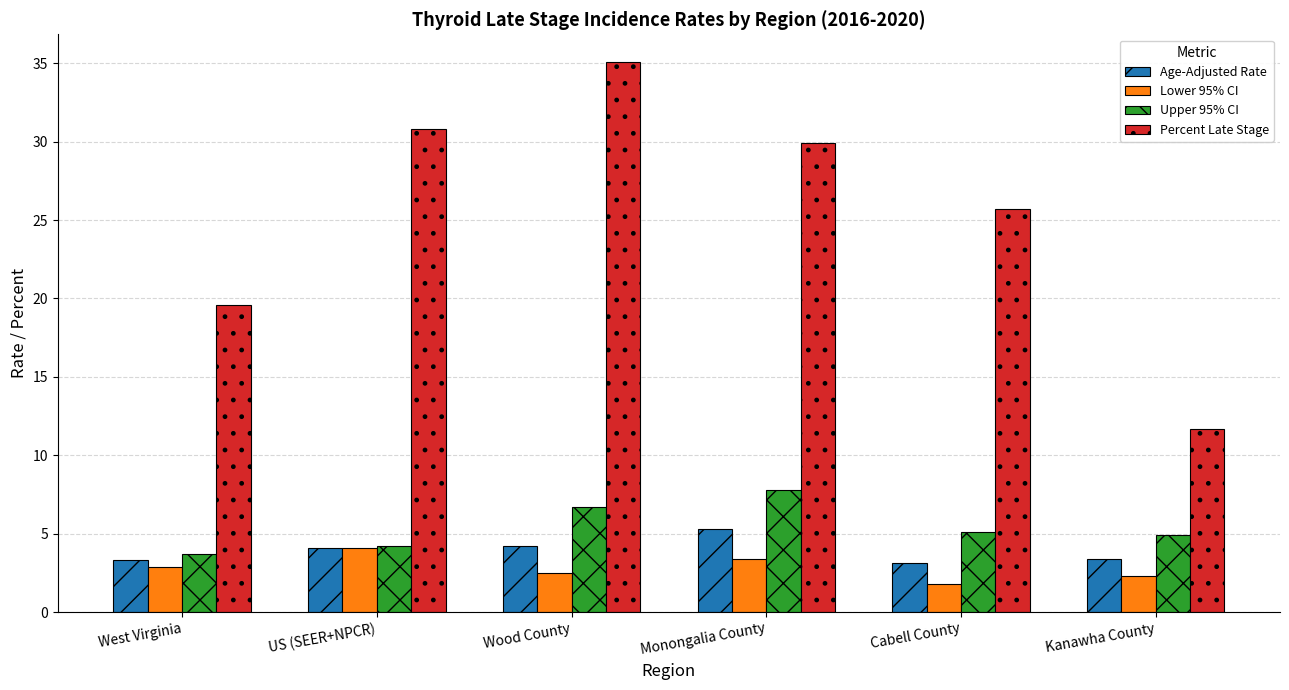

At which label does Percent Late Stage first exceed 29?

US (SEER+NPCR)